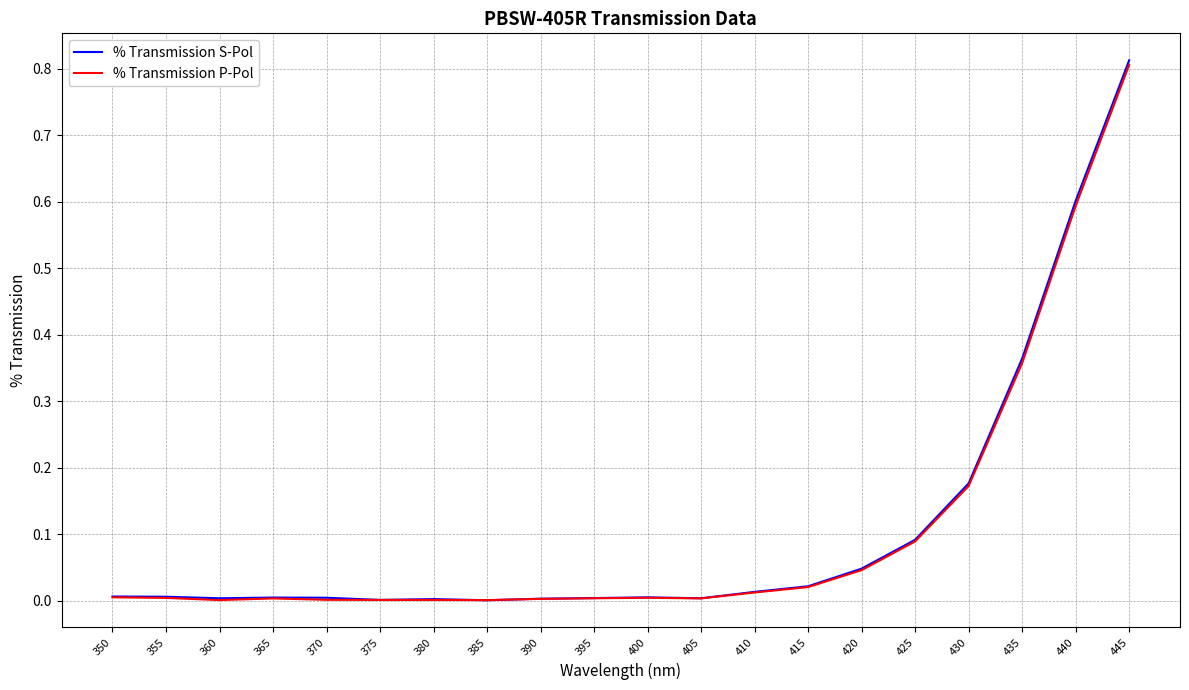

Which series changed the most between 410 and 415?

% Transmission S-Pol